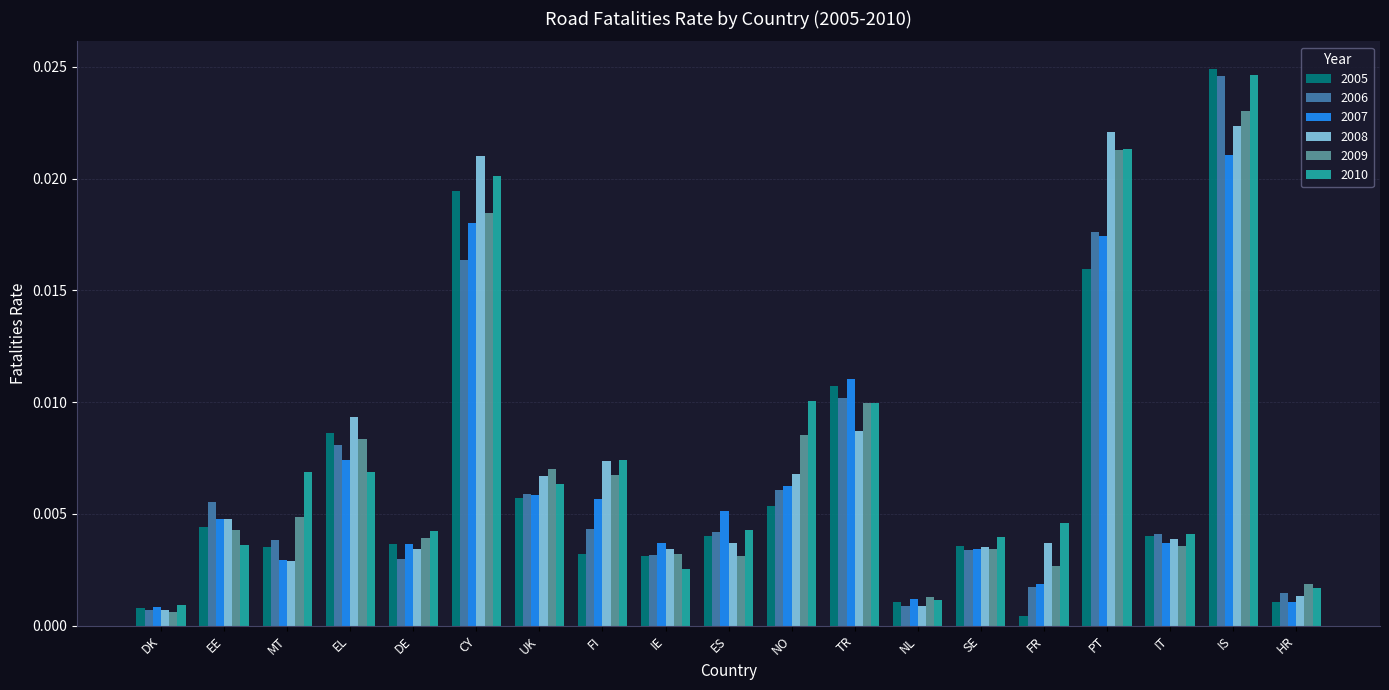

Which series has the largest range (max minus min)?

2005